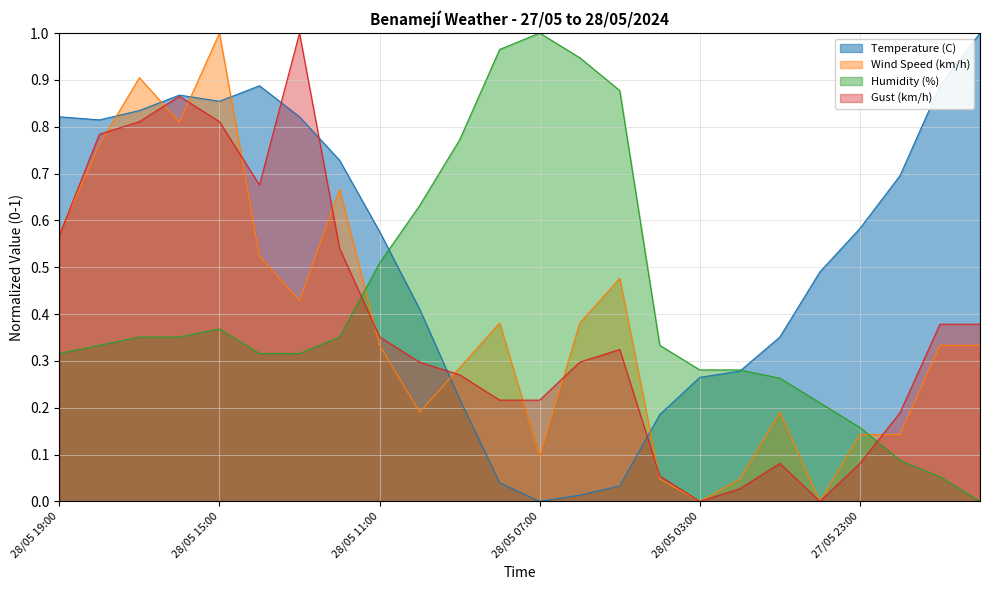

Which category has the highest value across all series?

27/05 20:00